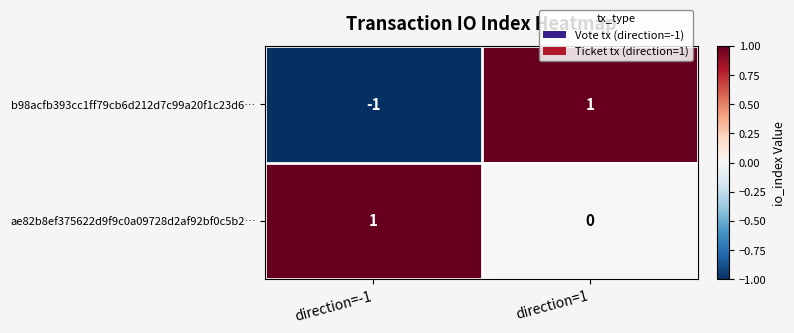

Which category has the lowest value in the b98acfb393cc1ff79cb6d212d7c99a20f1c23d6… series?

direction=-1